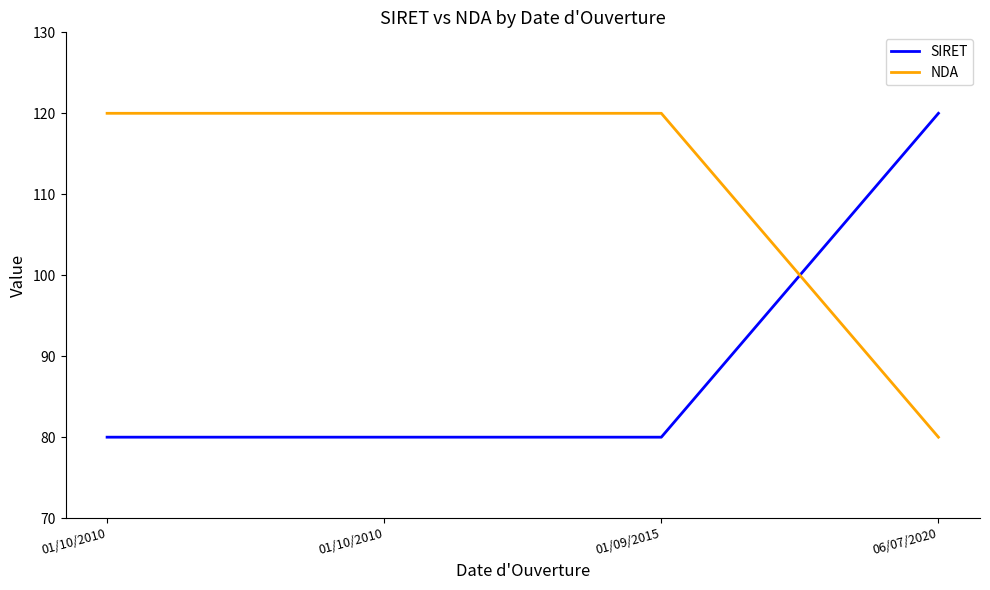

How many distinct data groups are displayed?

2